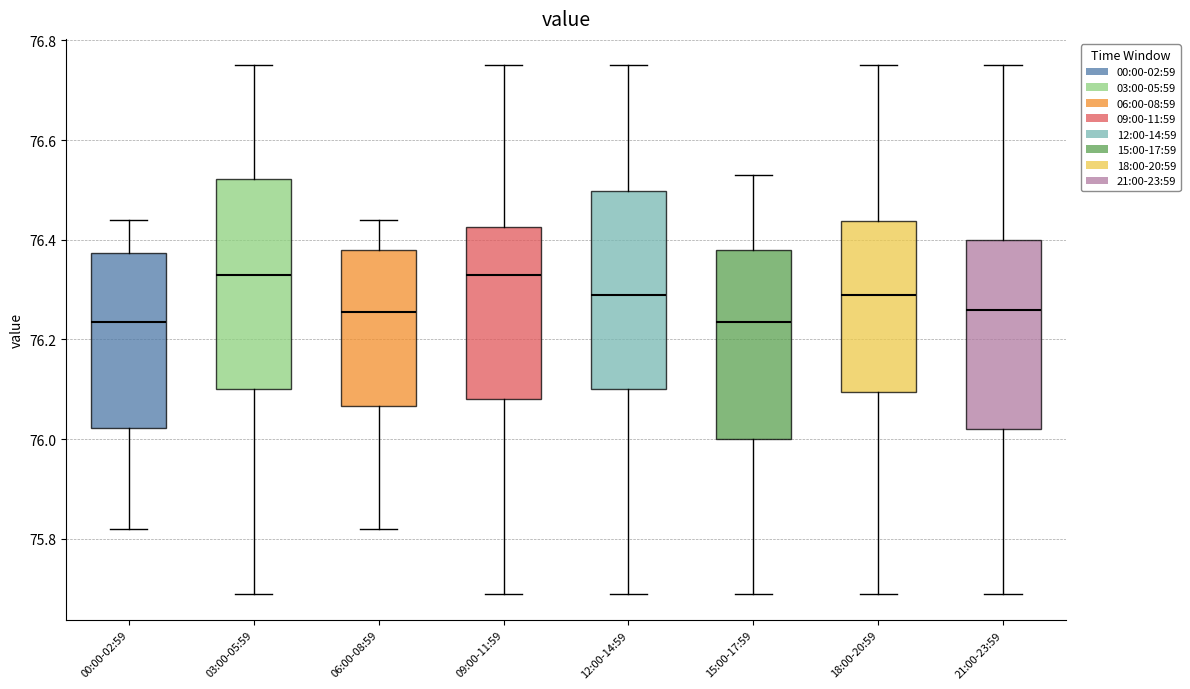

Comparing the boxes themselves (not the whiskers), which one is the tallest?

03:00-05:59